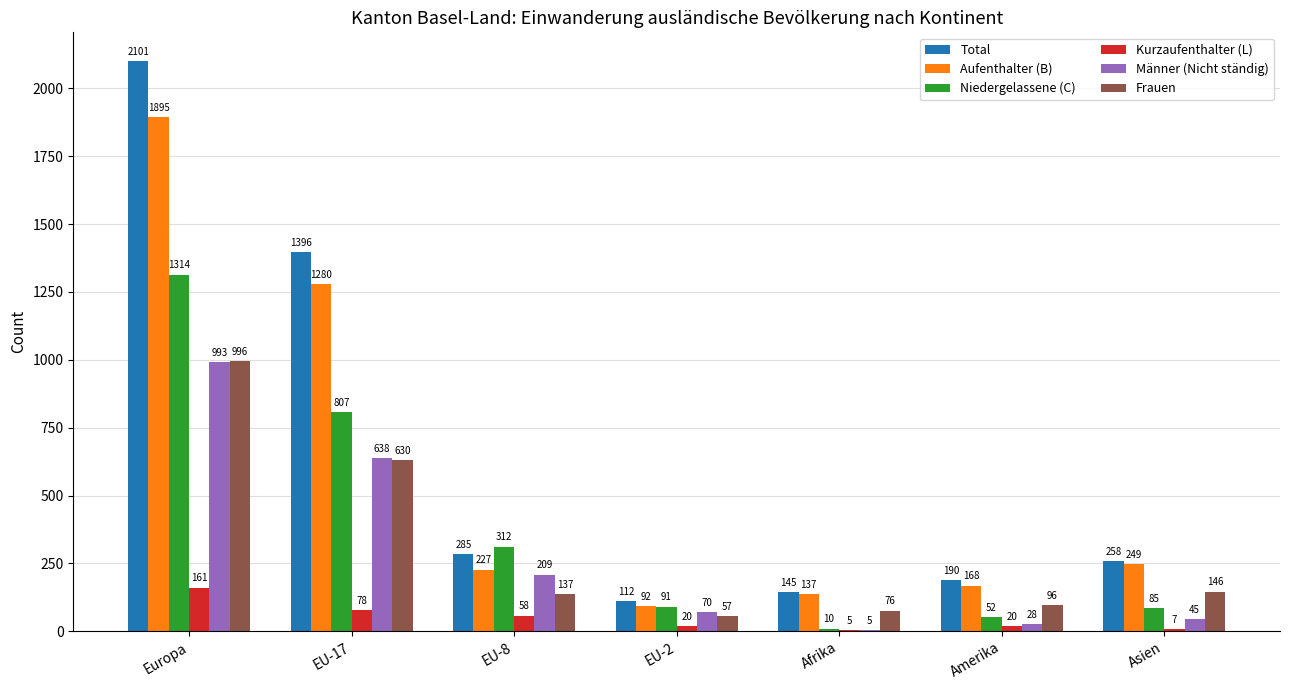

The Niedergelassene (C) series shows 52 at Amerika. True or false?

True